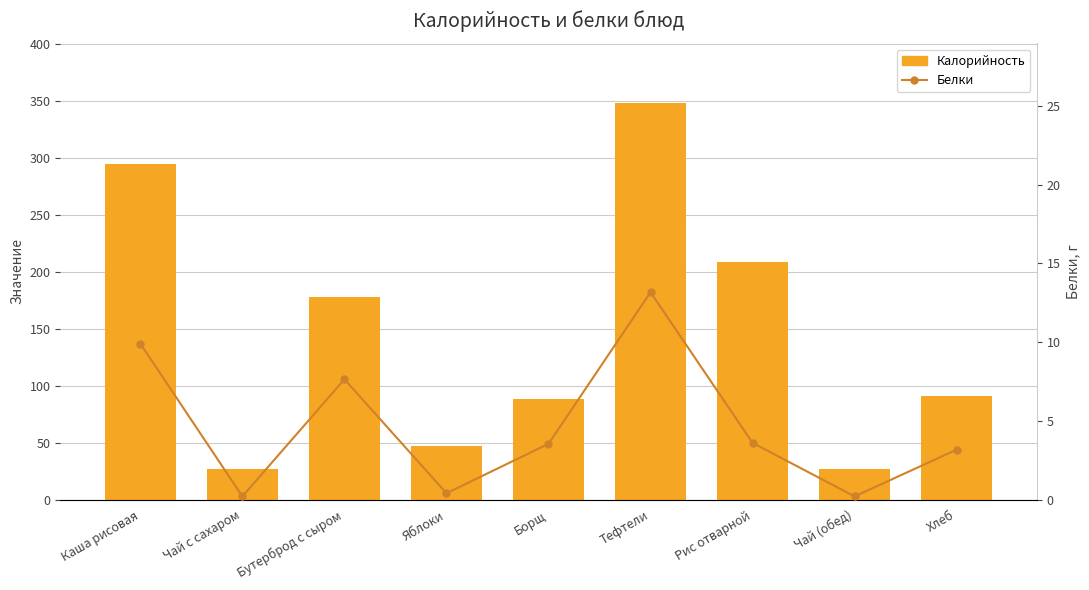

Where is Белки nearest to the value 6?

Бутерброд с сыром